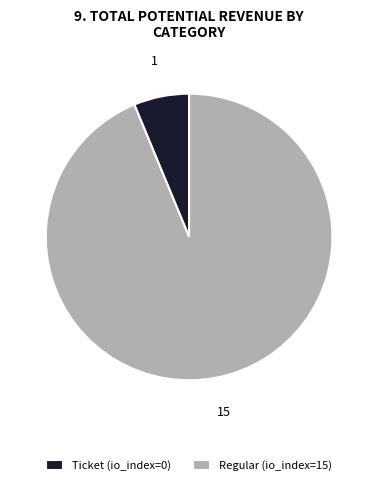

How many slices are in this pie chart?

2